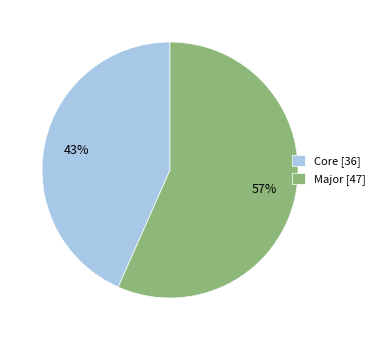

Is there any slice that represents more than half of the pie?

Yes